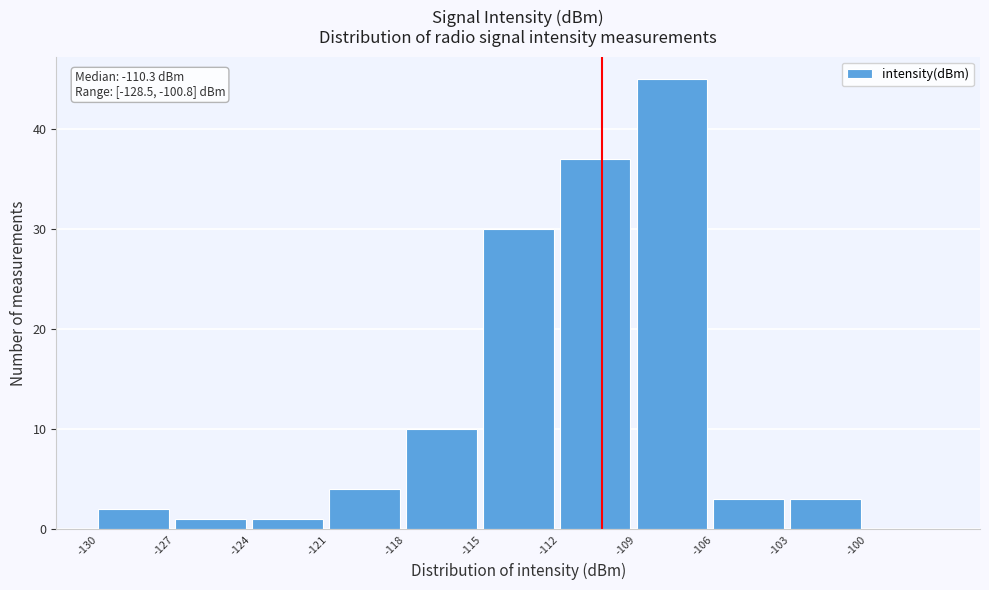

Which range on the x-axis has the tallest bar?

-109 to -106